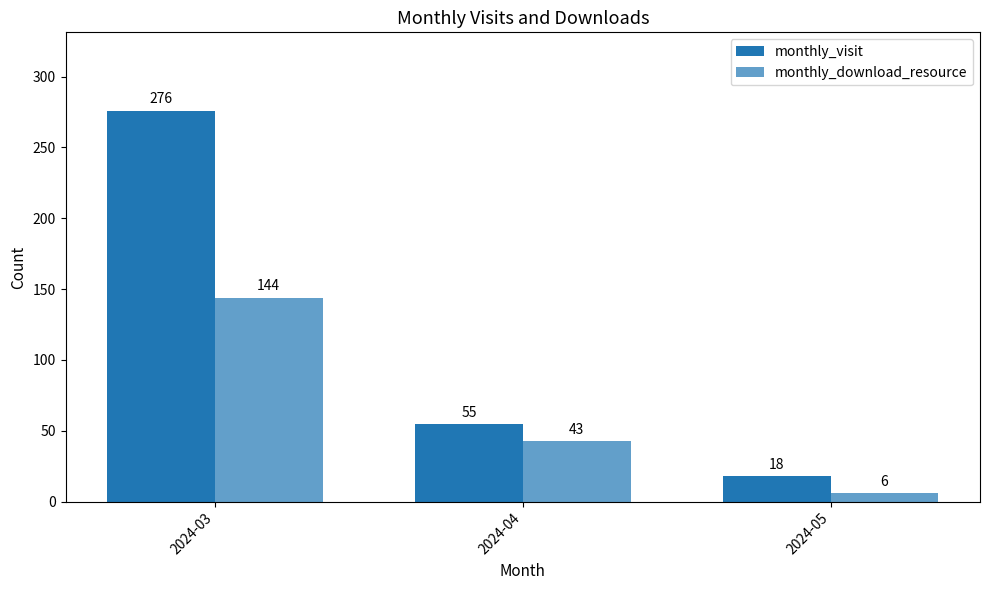

How many data points does each series have?

3